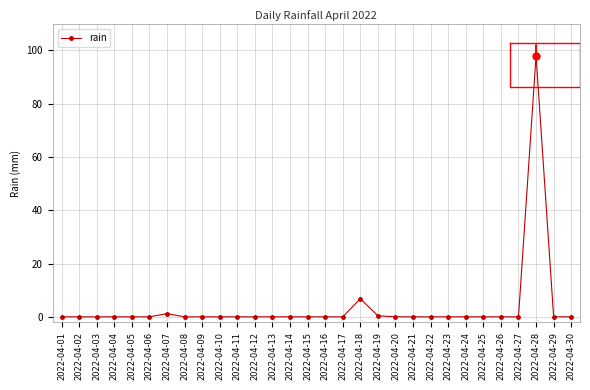

How many lines are shown in the chart?

1